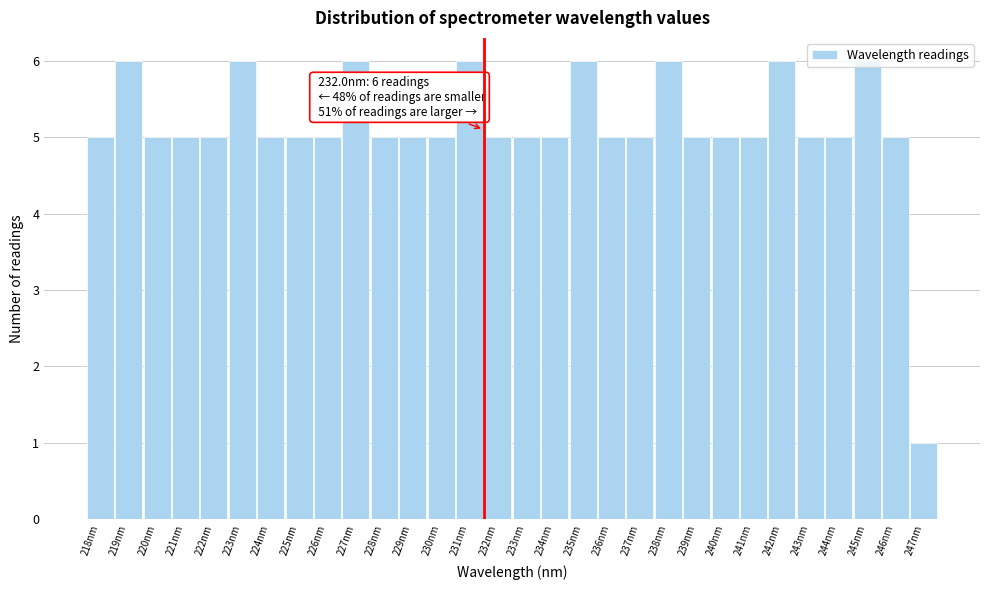

True or false: the data shows 5 at 236nm.

True